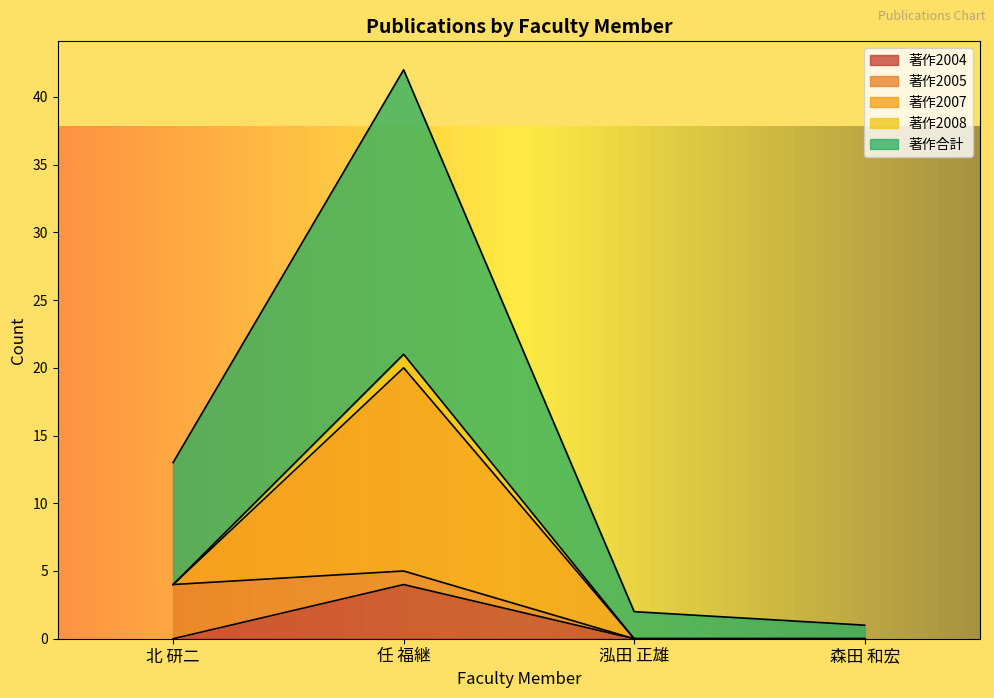

Is it true that 著作合計 equals 22 at 任 福継?

False